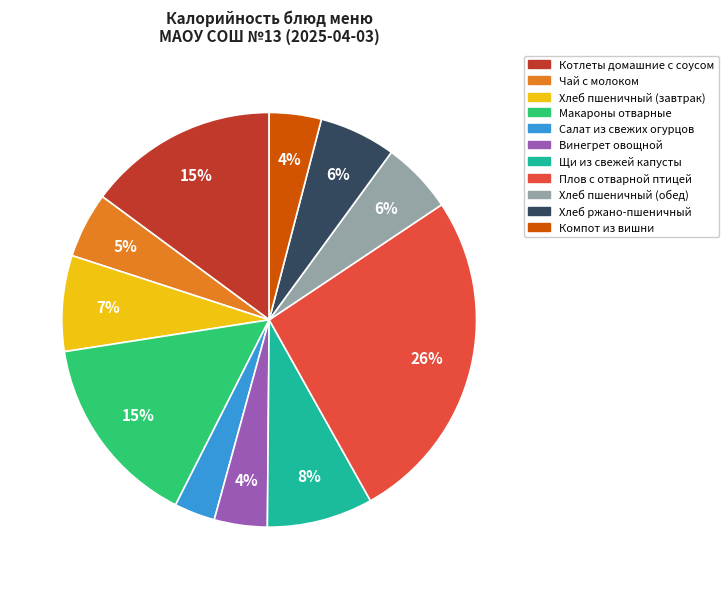

To the nearest percent, what portion does Хлеб пшеничный (завтрак) represent?

7%